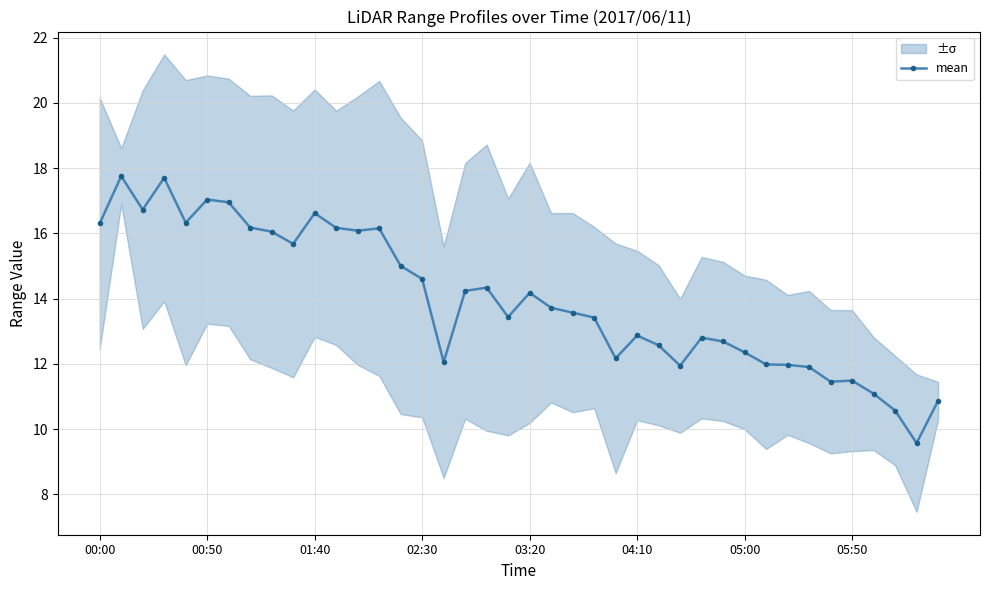

What position from the left is 22?

23